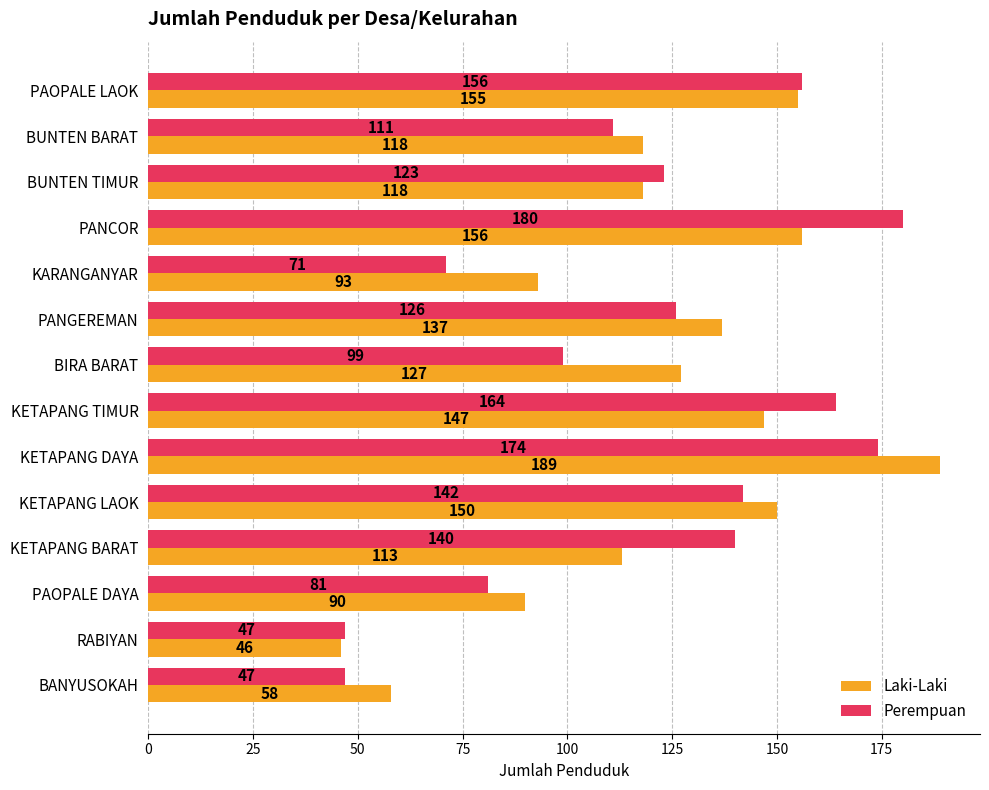

Which category has the highest value in the Laki-Laki series?

KETAPANG DAYA